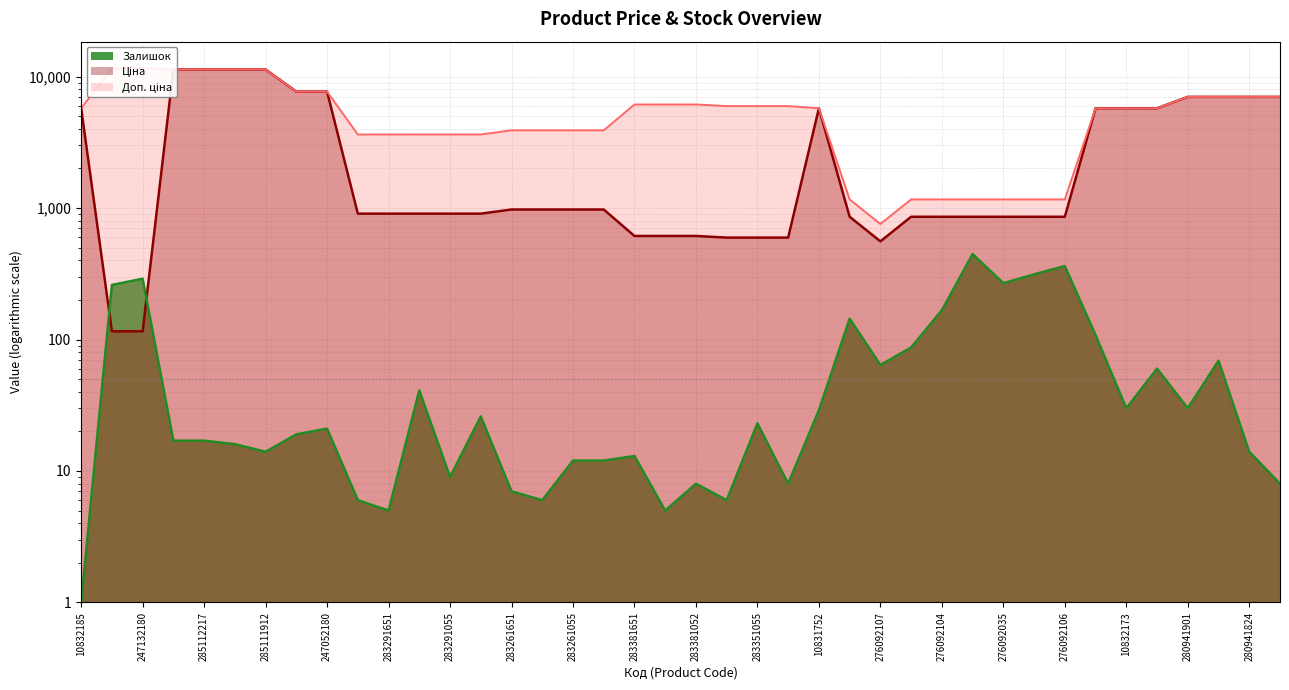

Between 276092109 and 283291651, which is larger?

283291651